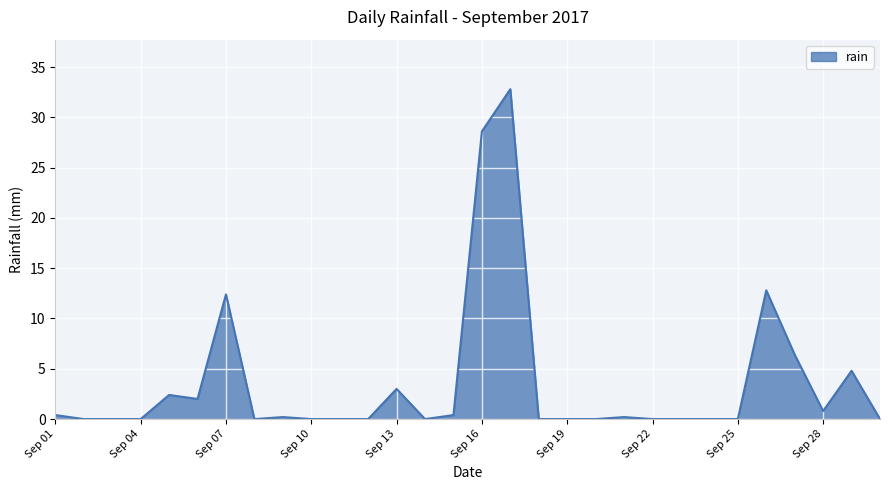

Reading right to left, extract all data points from this chart.

0.0	4.8	0.8	6.4	12.8	0.0	0.0	0.0	0.0	0.2	0.0	0.0	0.0	32.8	28.6	0.4	0.0	3.0	0.0	0.0	0.0	0.2	0.0	12.4	2.0	2.4	0.0	0.0	0.0	0.4